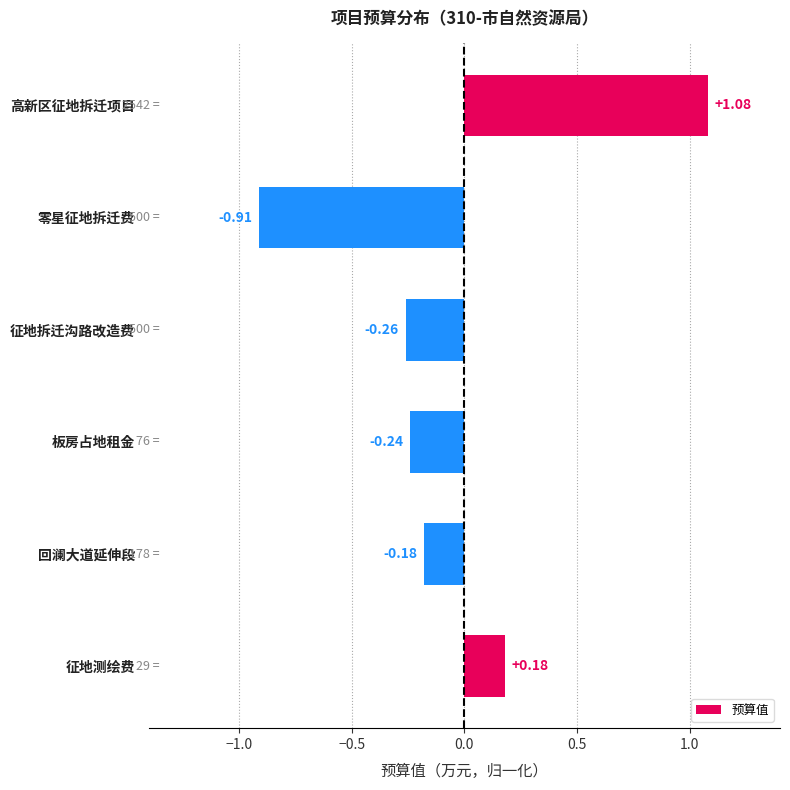

How many values exceed 0?

2